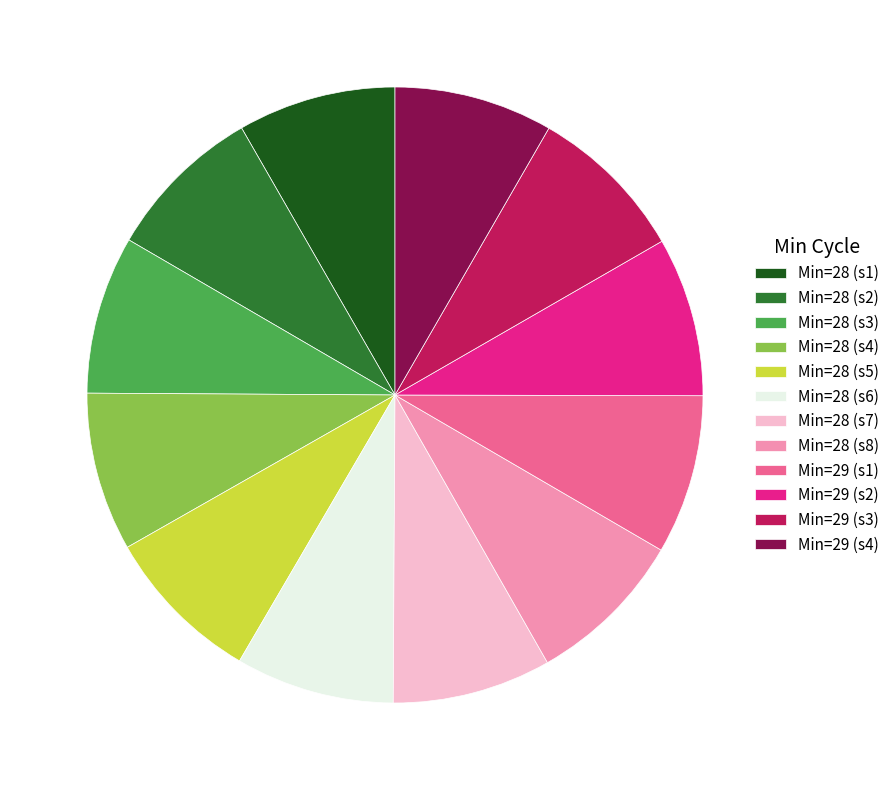

Combined, do Min=28 (s4) and Min=28 (s3) account for over 50%?

No